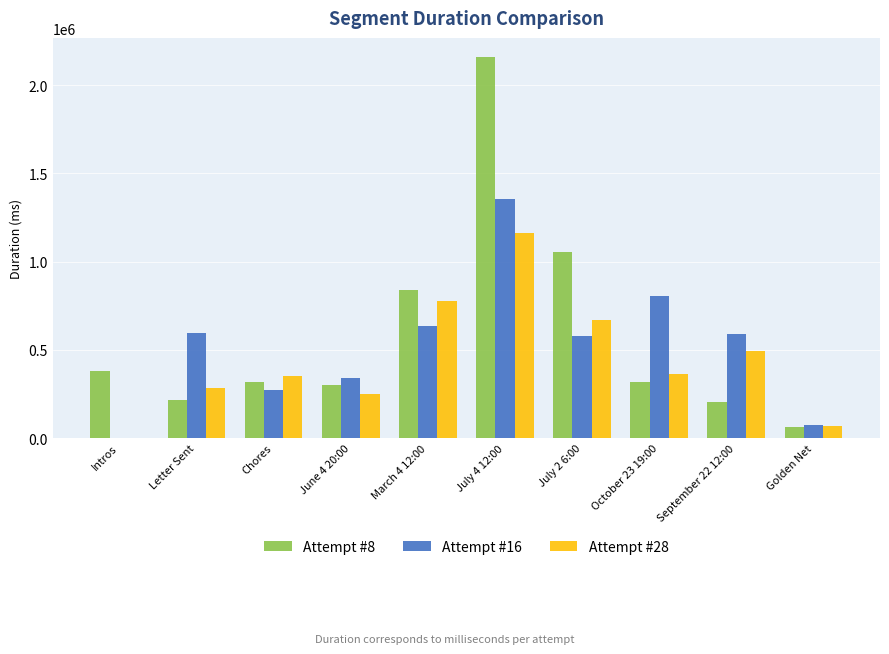

What is the difference between the Attempt #28 values at Chores and June 4 20:00?

102989.0